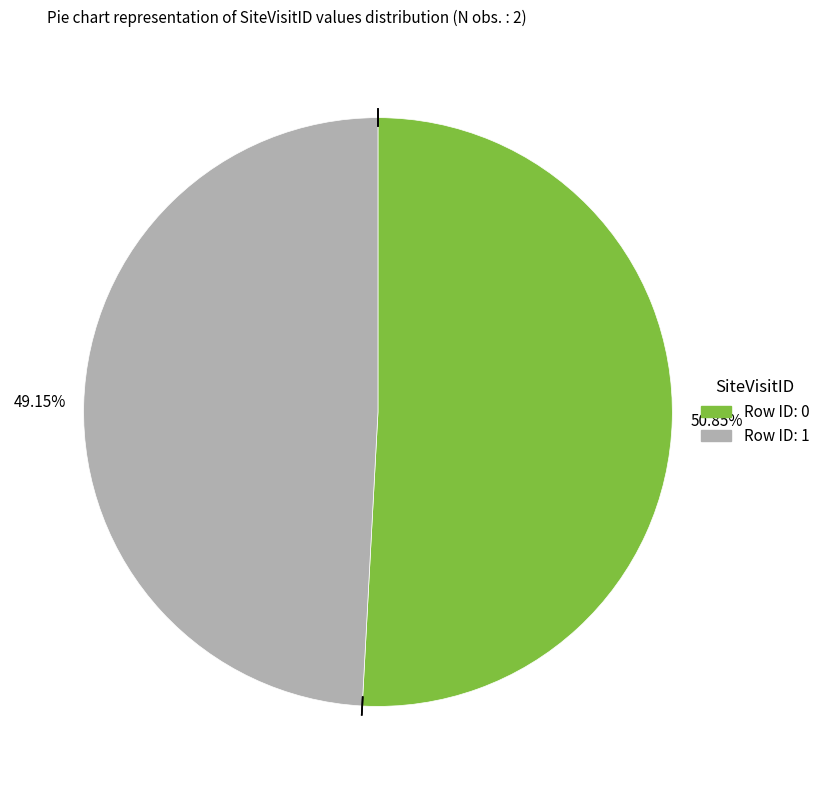

Is there a majority slice in this chart?

Yes